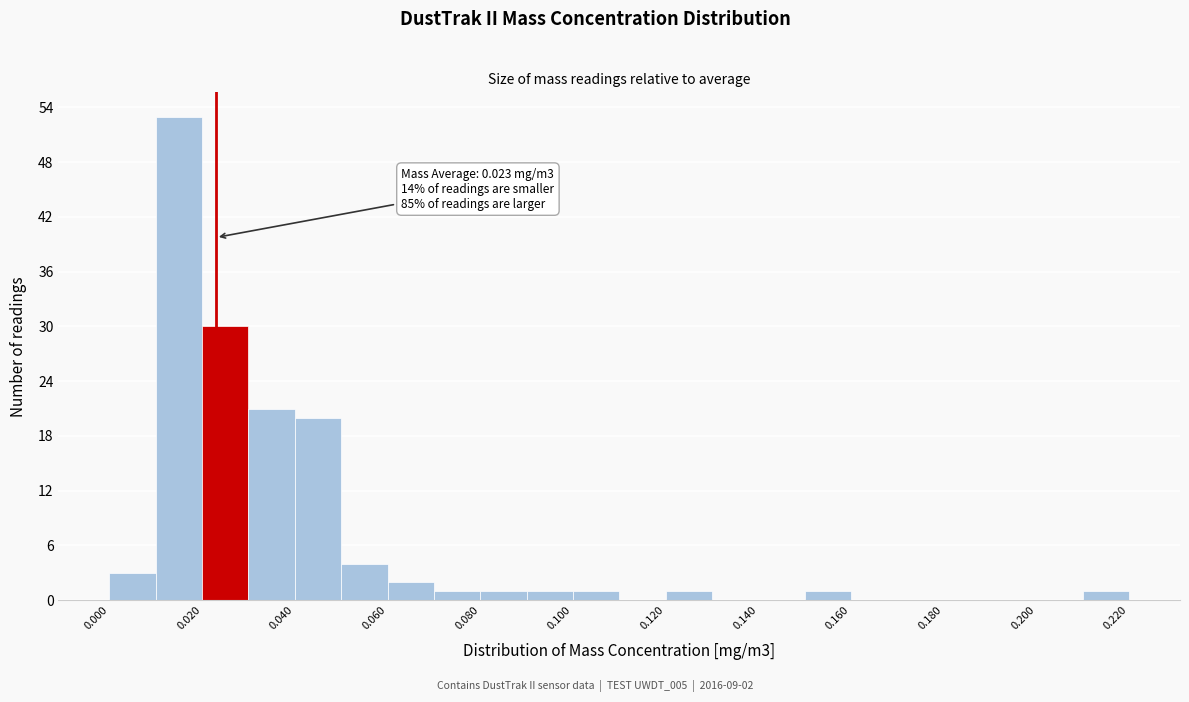

Over which range of the x-axis is the bar tallest?

0.01 to 0.02